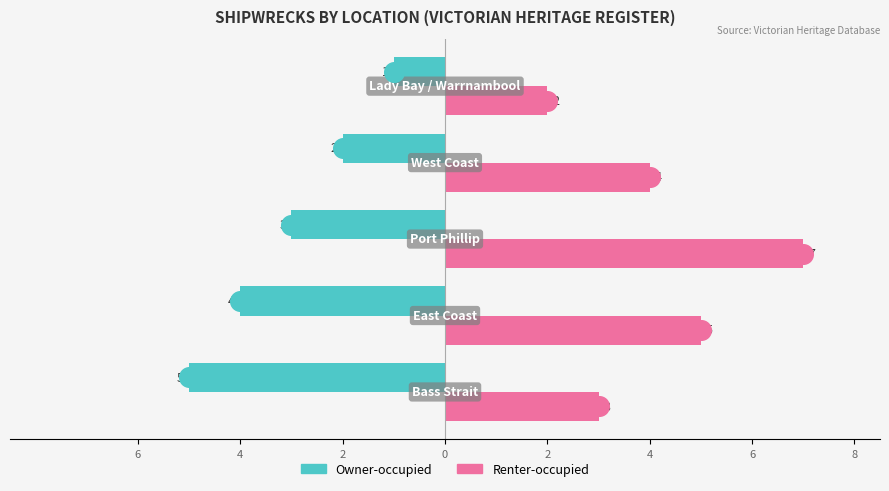

What is the total value across all series at 4?

1